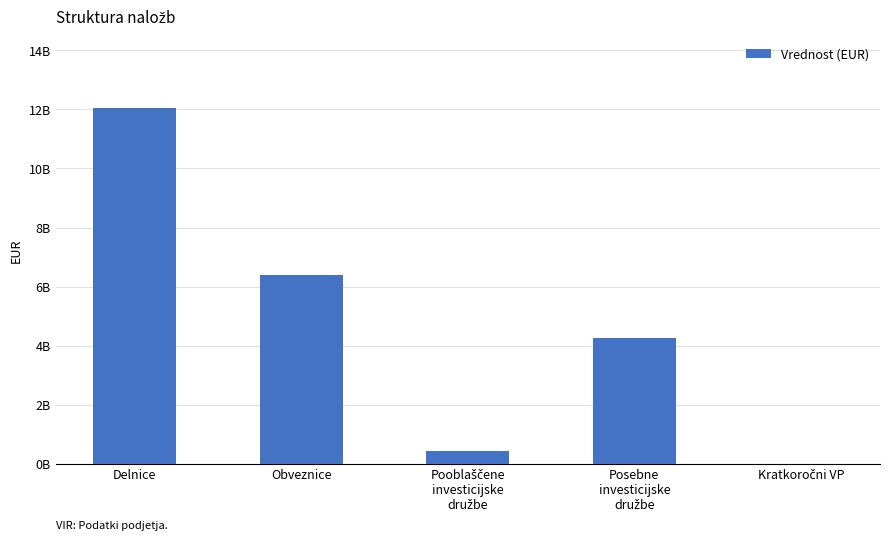

Does the chart contain stacked bars?

No